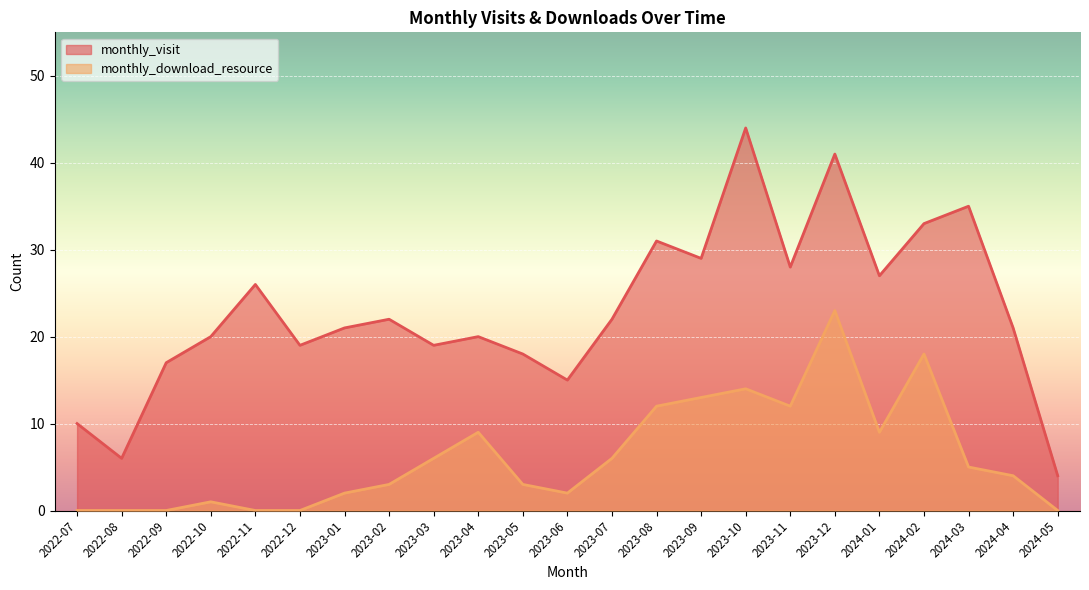

What is the difference between the maximum and minimum values in the monthly_download_resource series?

23